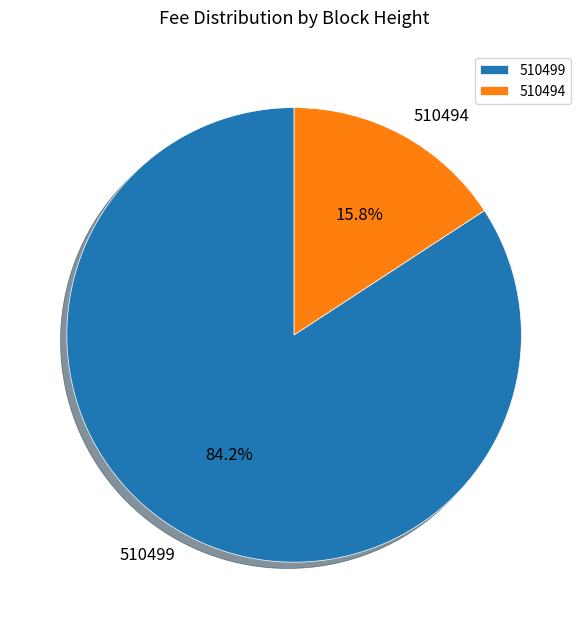

To the nearest percent, what is the difference between the largest and smallest slice percentages?

68%